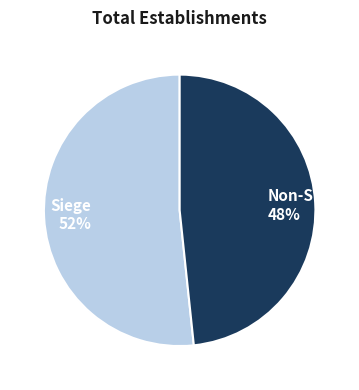

To the nearest percent, what is the average slice percentage?

50%